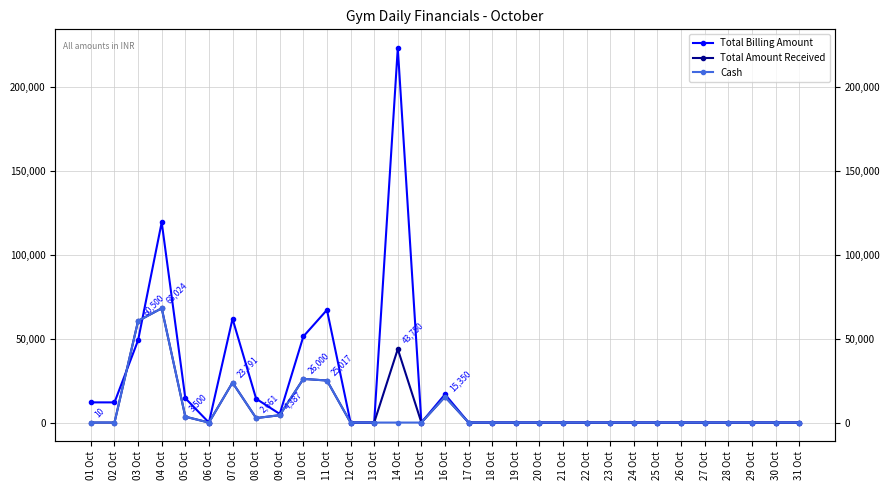

At 17 Oct, list the series in order from largest to smallest.

Total Billing Amount, Total Amount Received, Cash